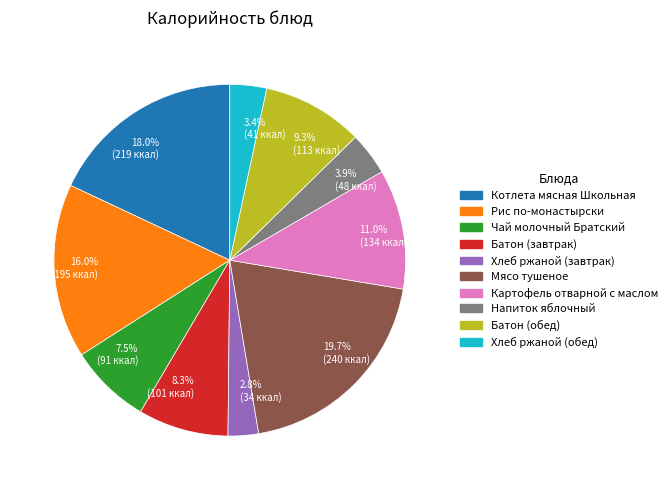

Count the number of slices in the pie.

10